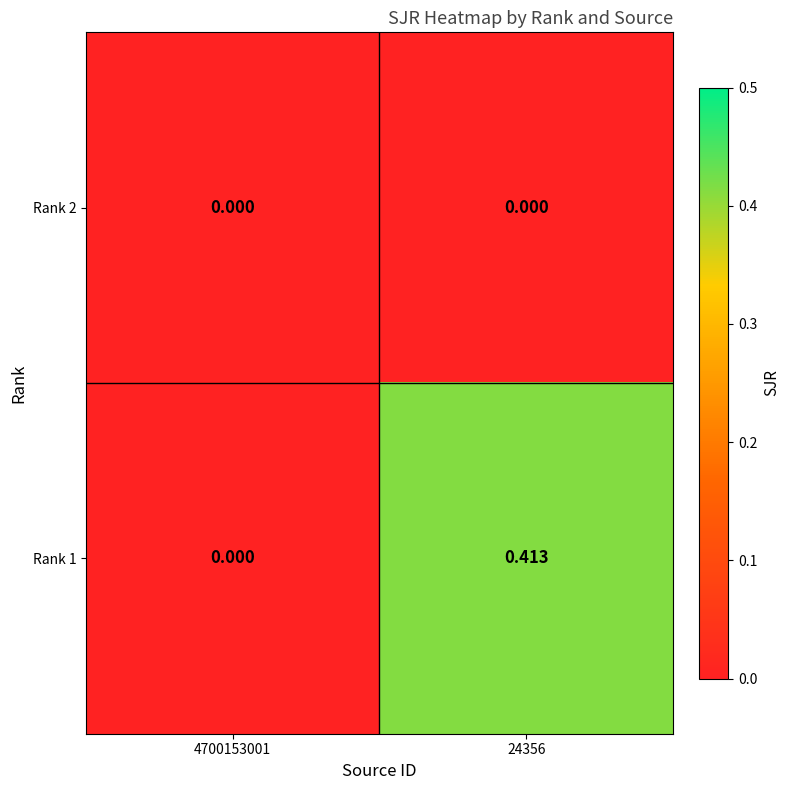

Which series has the widest spread of values?

Rank 1